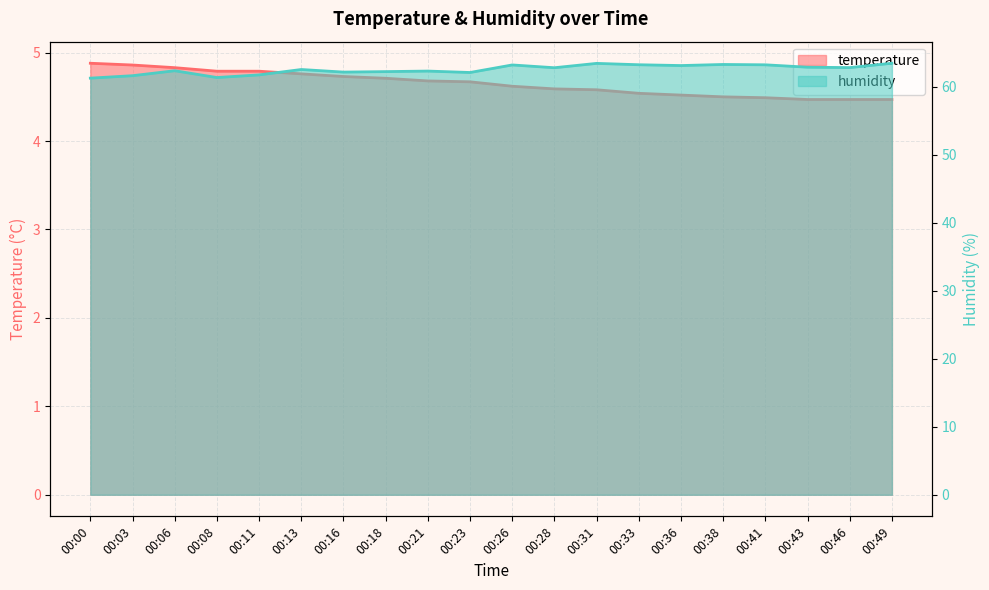

How many interior local valleys does the humidity series have?

6